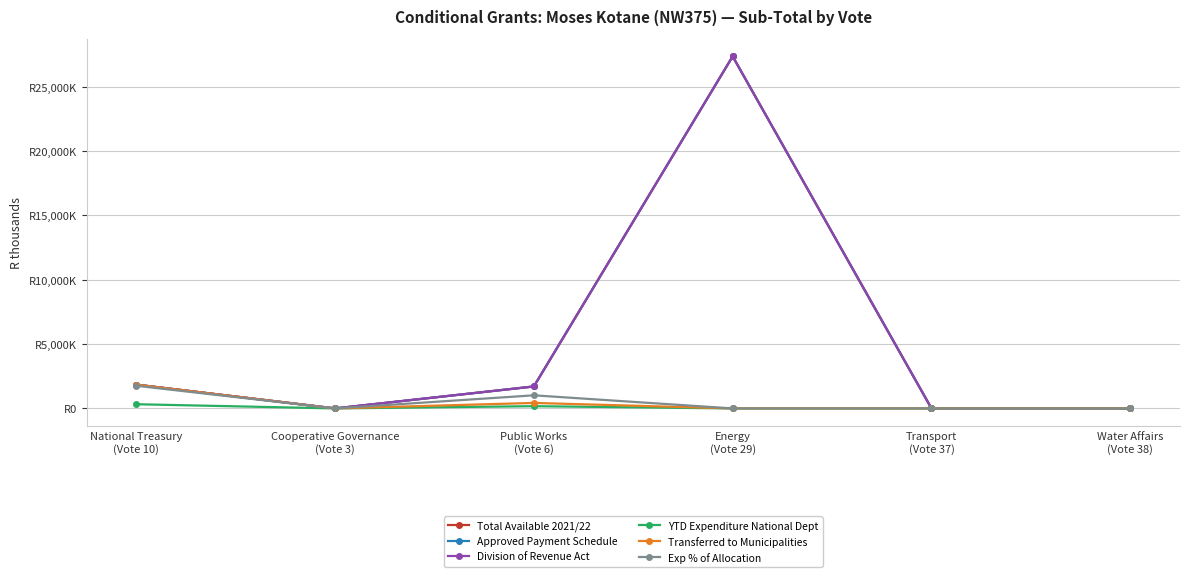

What is the sum of all YTD Expenditure National Dept values?

500000